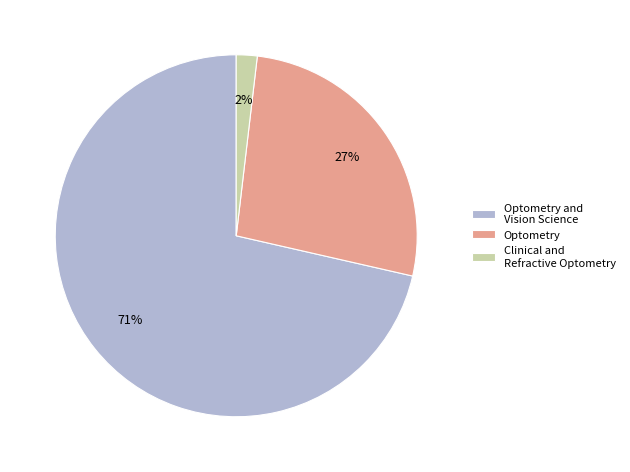

Which has a higher value, Optometry and Vision Science or Optometry?

Optometry and Vision Science